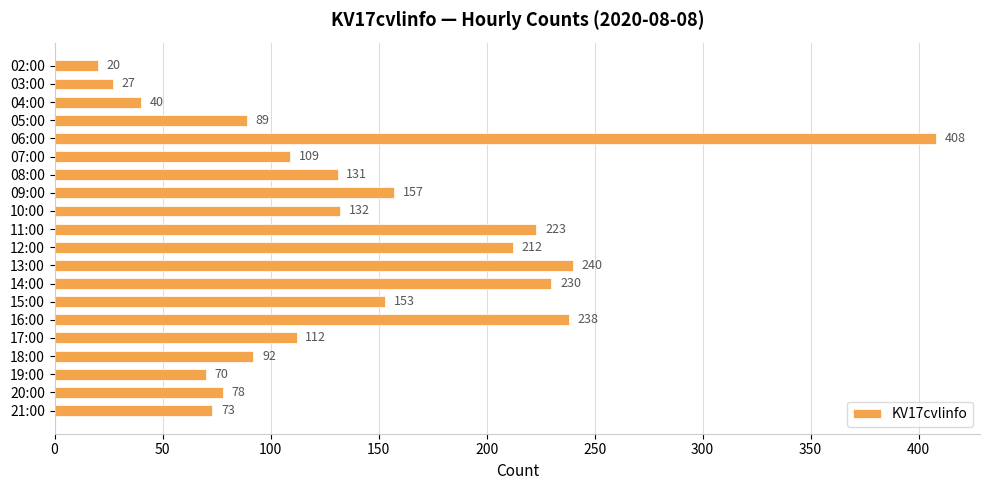

At which label is the value closest to 214?

12:00